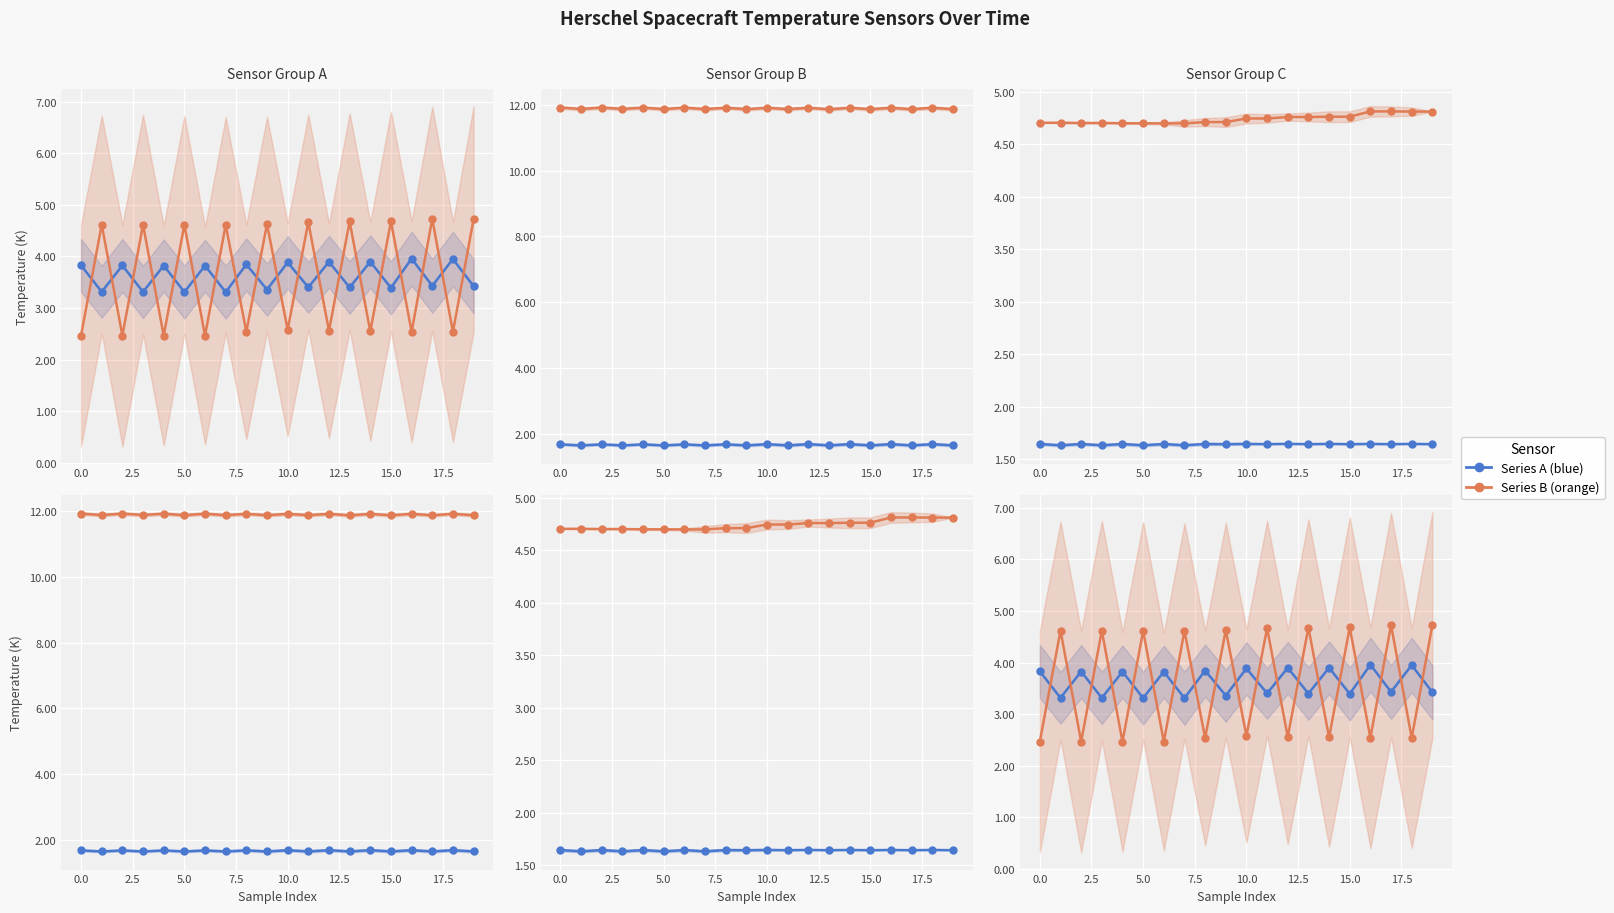

At which category is the sum across all series the highest?

17